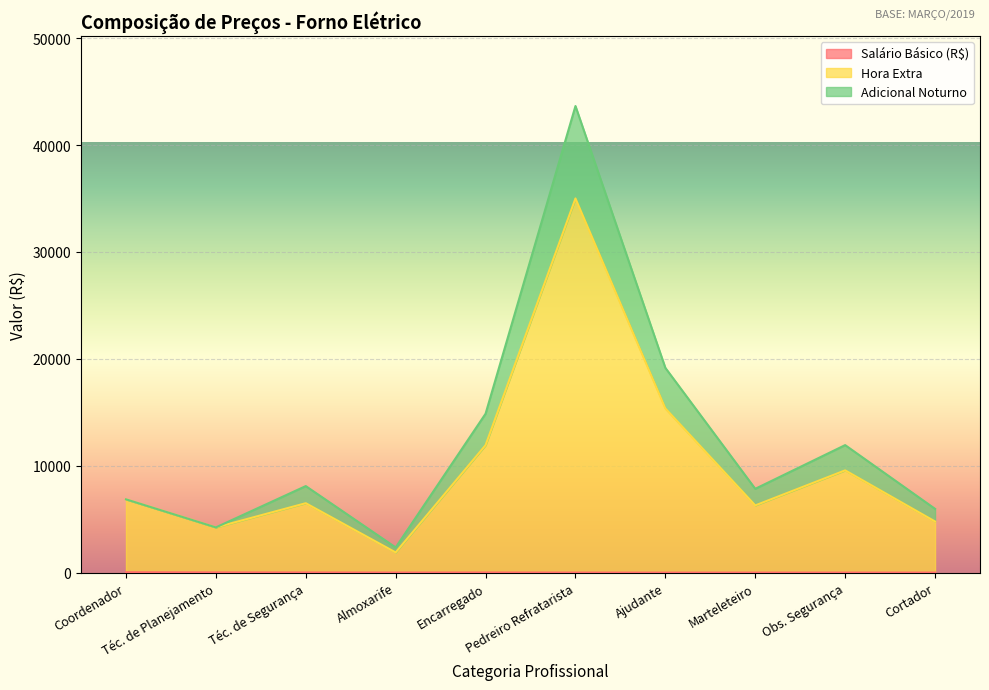

True or false: Adicional Noturno has more than 2 points higher than both neighbors.

True